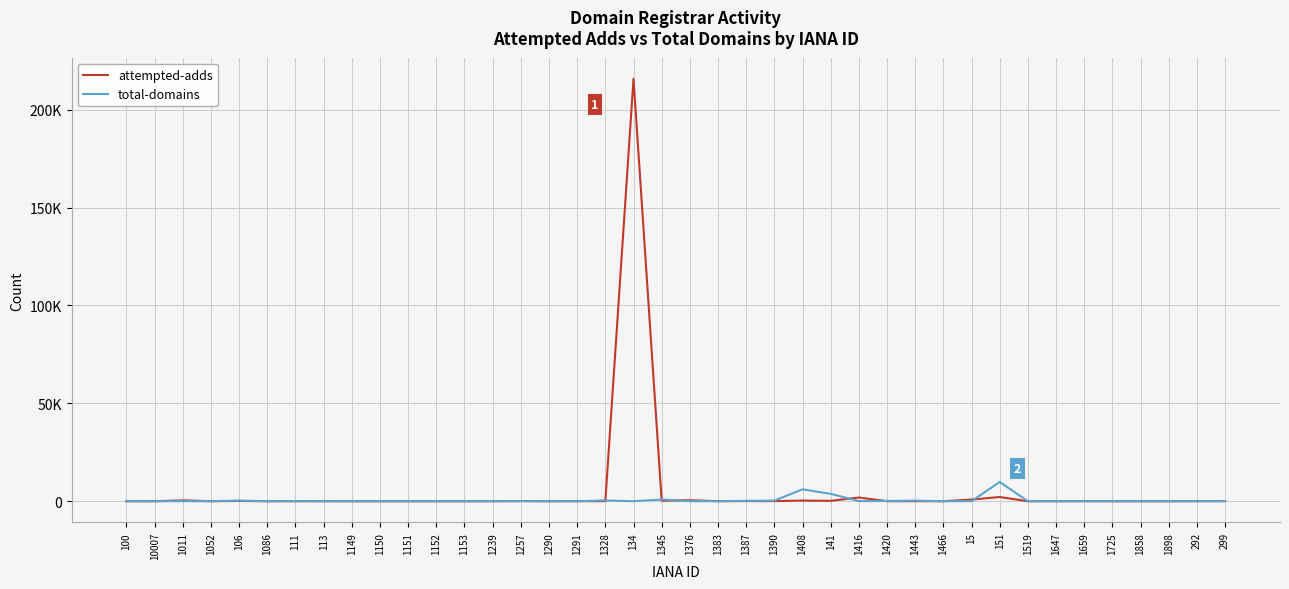

True or false: attempted-adds has more than 0 points higher than both neighbors.

True